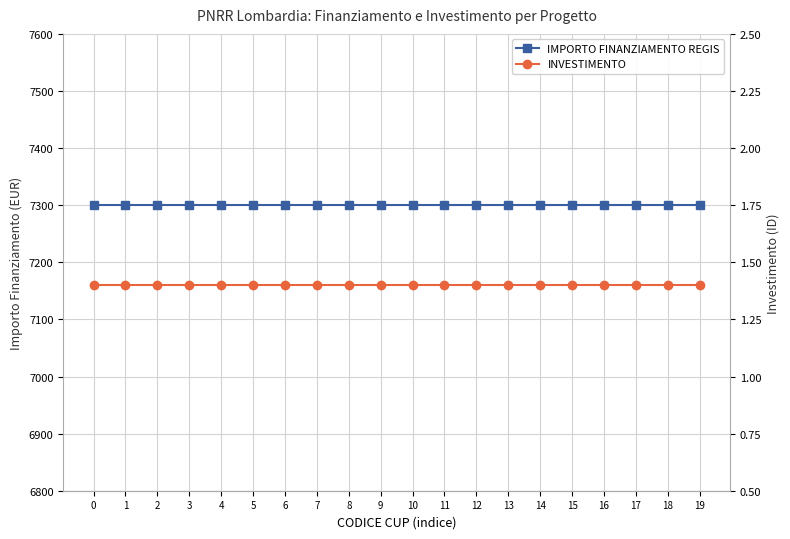

The value of INVESTIMENTO at 11 is 1.4. True or false?

True